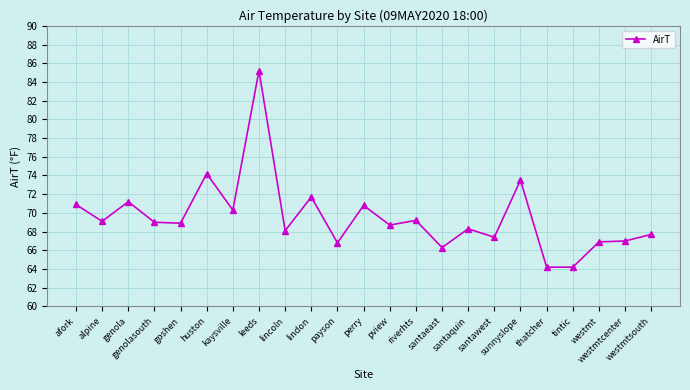

Between lincoln and afork, which is larger?

afork